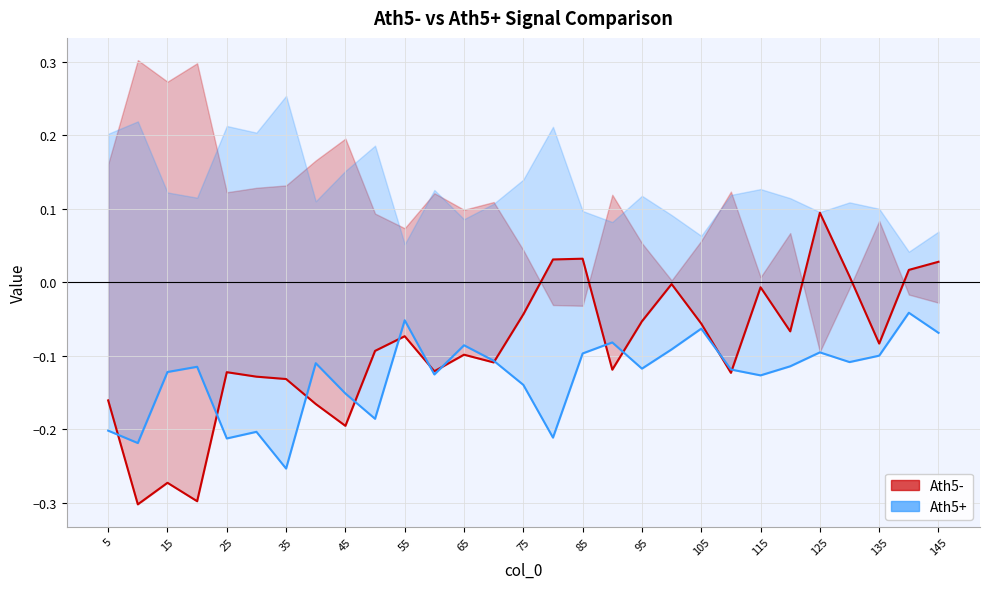

What is the average value of the Ath5- series?

-0.1